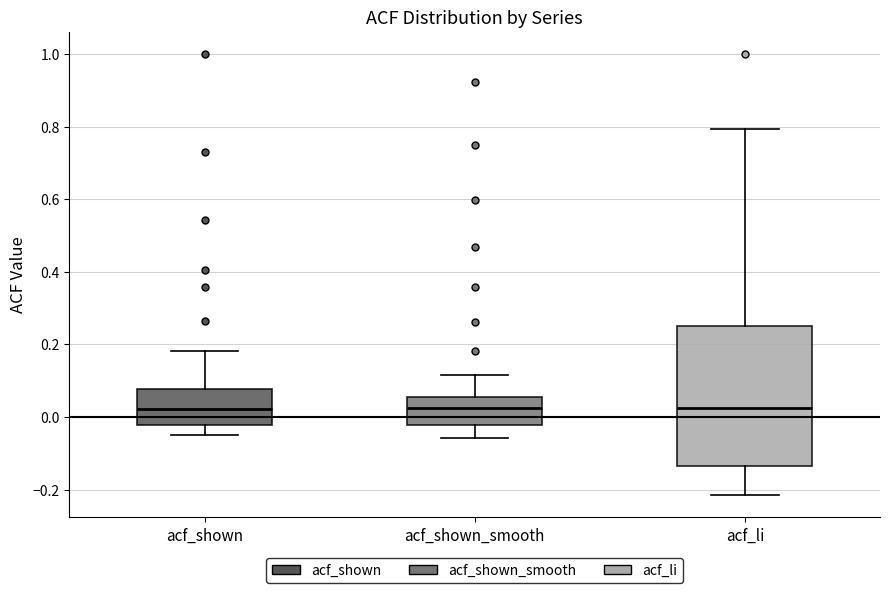

Which box is the tallest, from its lower edge to its upper edge?

acf_li